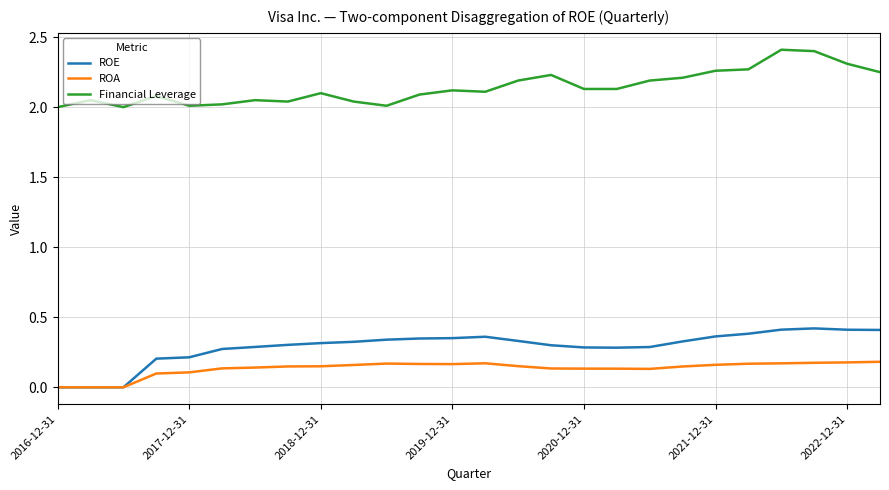

True or false: Financial Leverage and ROA intersect in this chart.

False